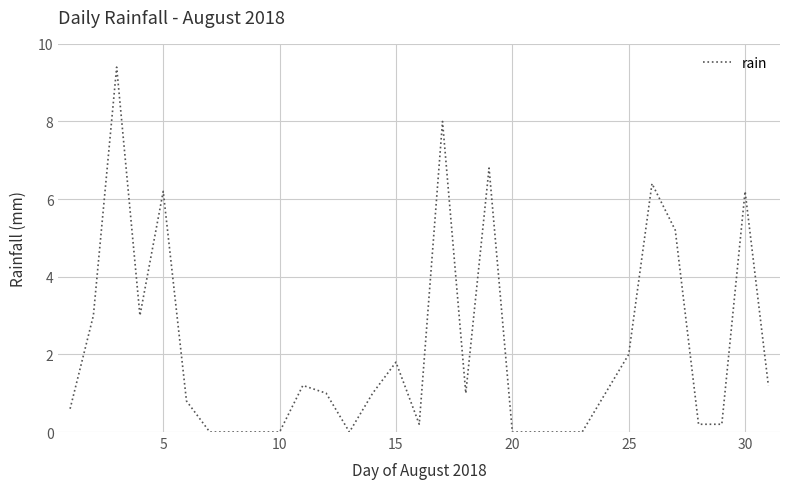

Reading right to left, list all the values displayed in this chart.

1.2	6.2	0.2	0.2	5.2	6.4	2.0	1.0	0.0	0.0	0.0	0.0	6.8	1.0	8.0	0.2	1.8	1.0	0.0	1.0	1.2	0.0	0.0	0.0	0.0	0.8	6.2	3.0	9.4	3.0	0.6